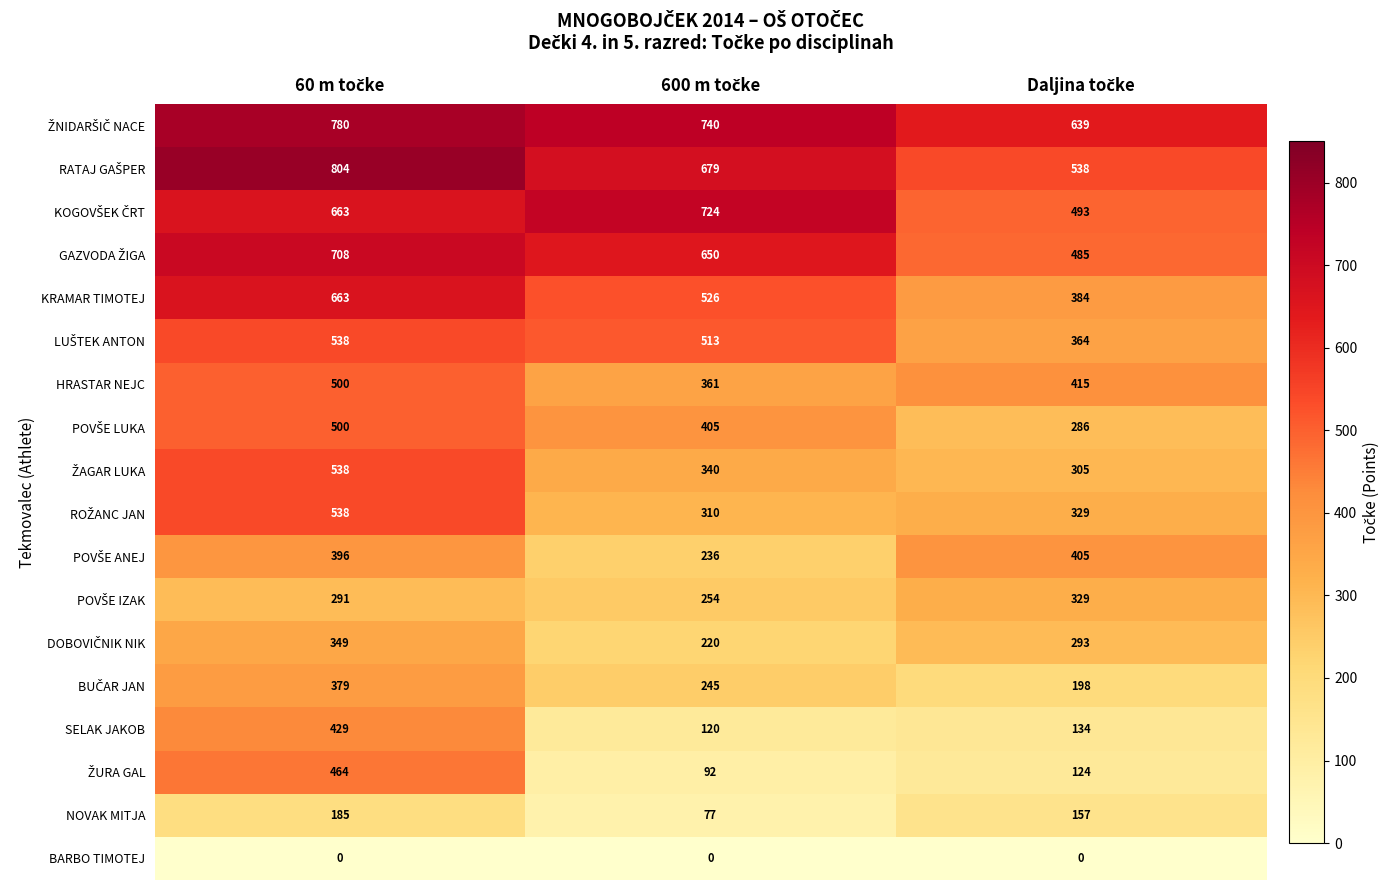

At how many categories does at least one series exceed 401?

3